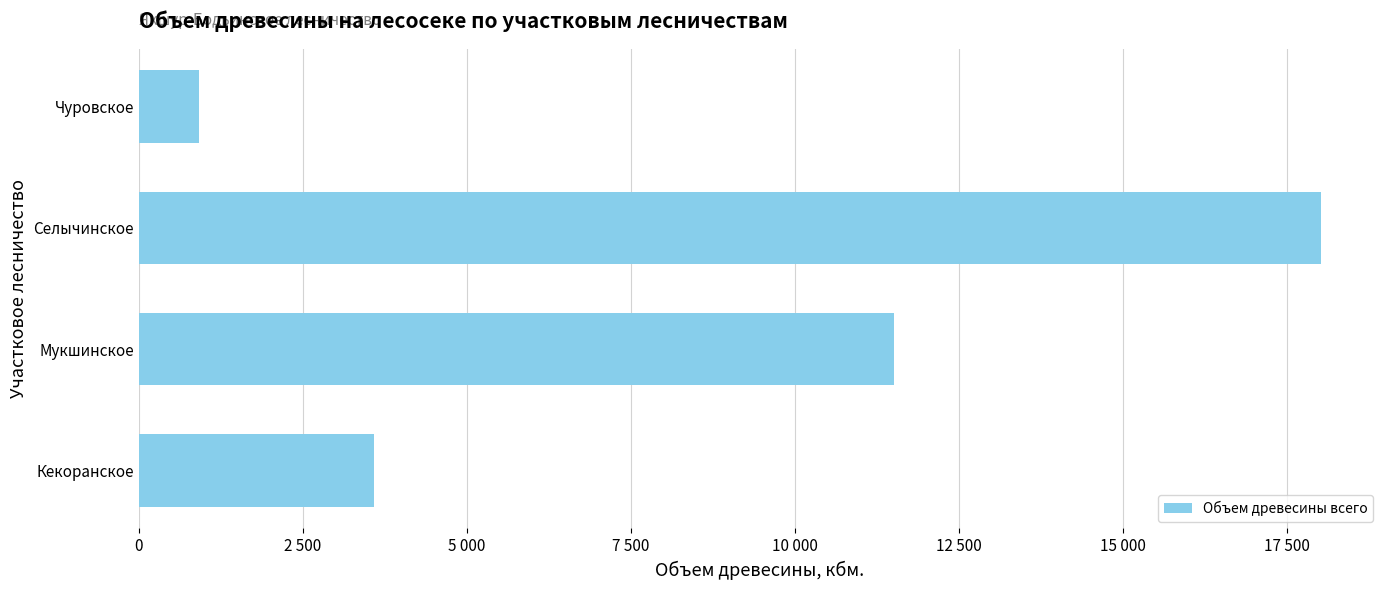

Are the bars grouped side by side (vs. stacked)?

No